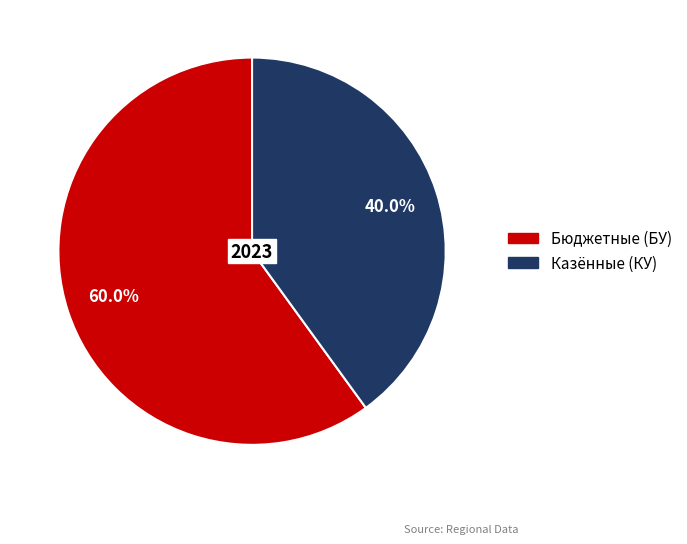

Does any single category account for the majority?

Yes